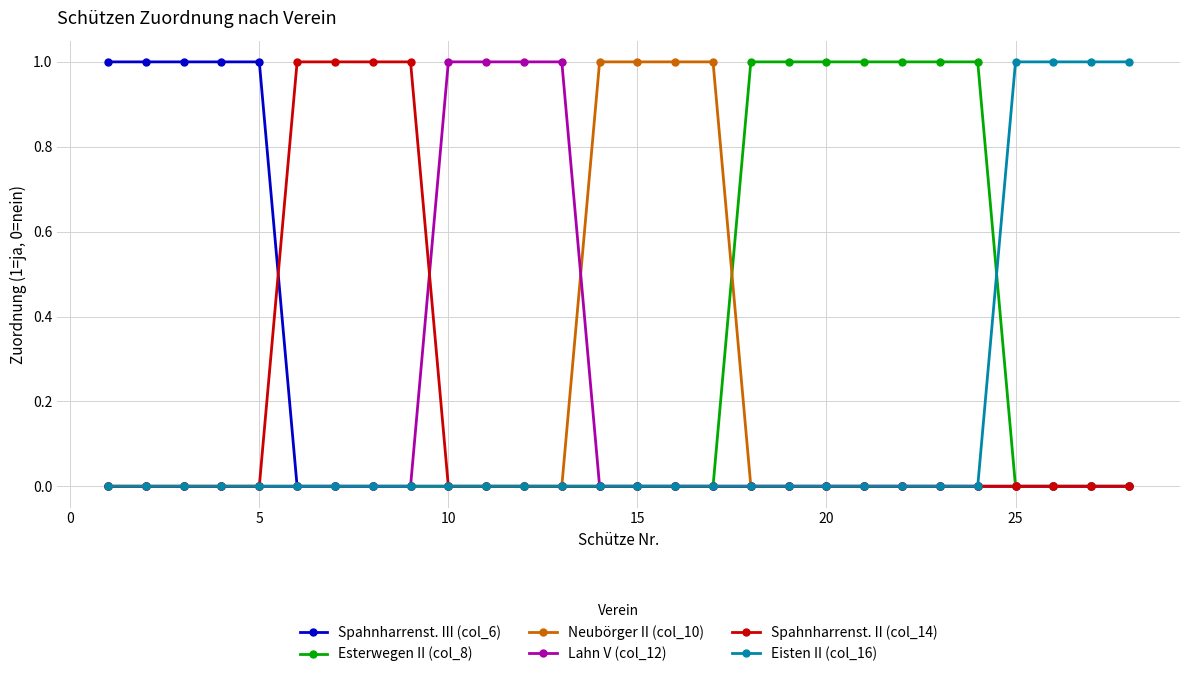

Which series has the largest total across all categories?

Esterwegen II (col_8)